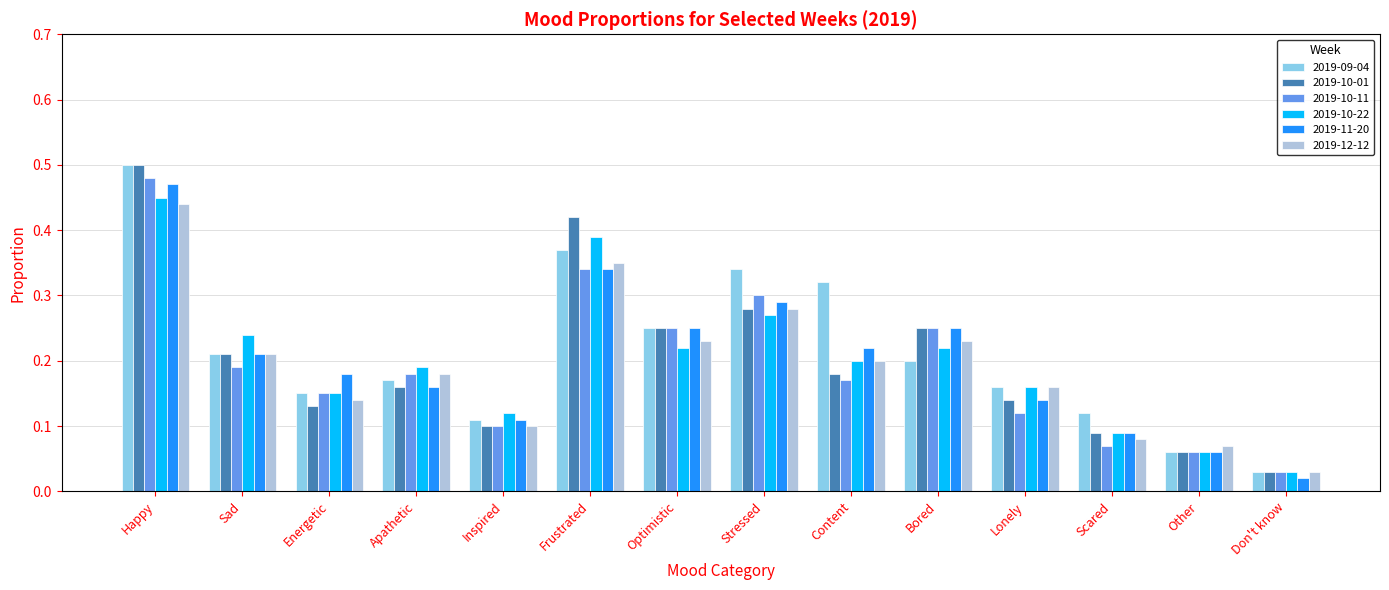

At which label is 2019-10-11 closest to 0?

Don't know